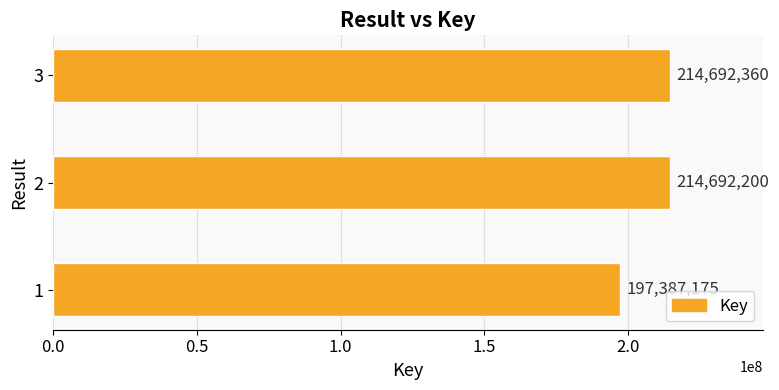

Which has a higher value, 3 or 1?

3